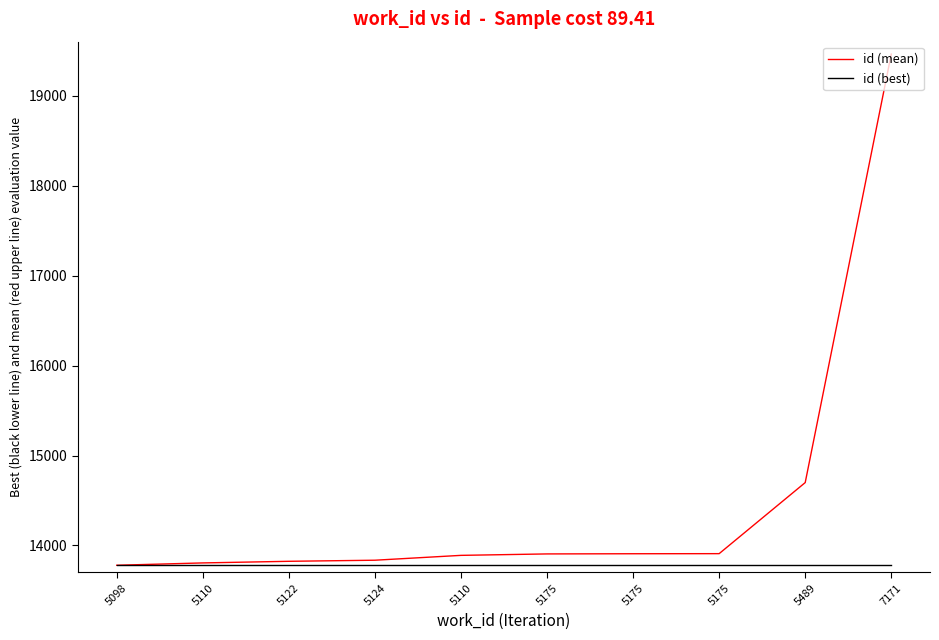

How many categories are shown in the chart?

10